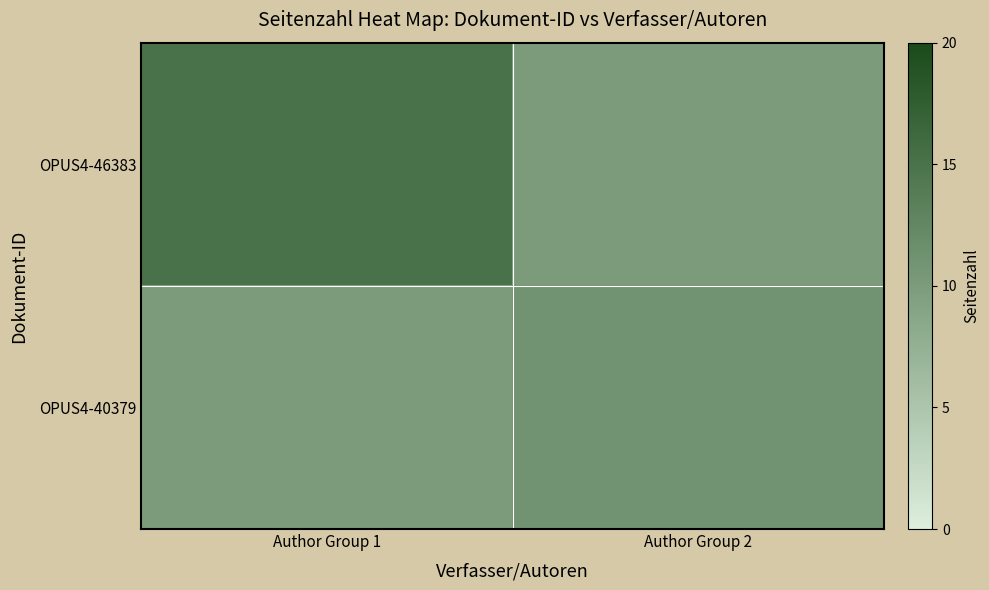

What value does the OPUS4-46383 series have at Author Group 2?

10